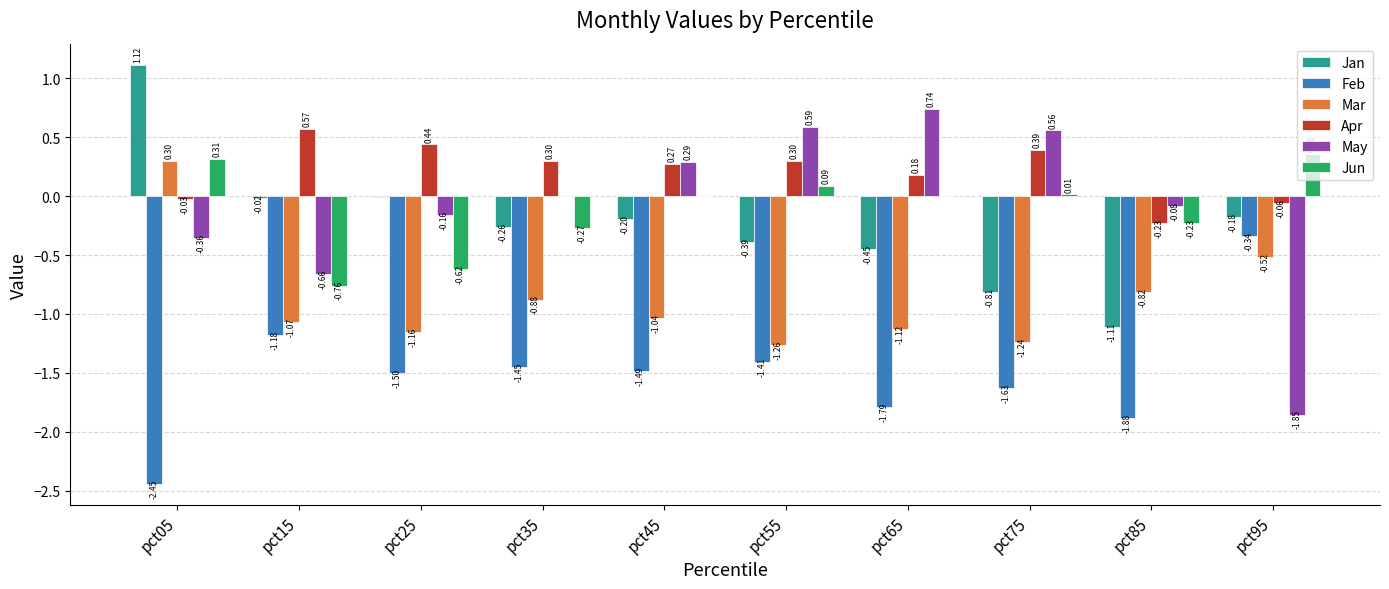

Does the chart contain stacked bars?

No